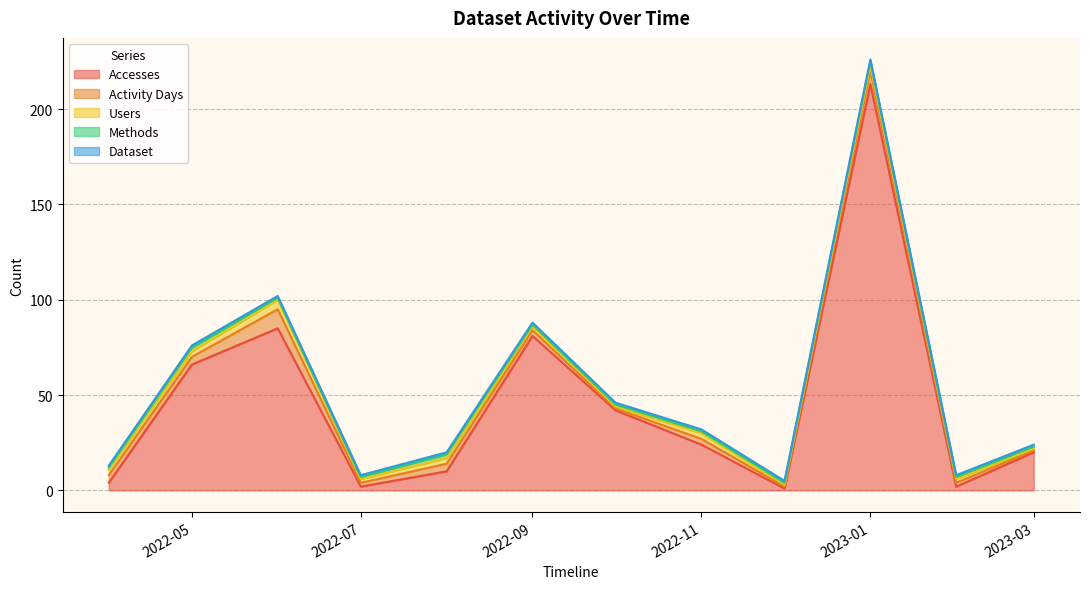

What is the smallest value displayed?

1